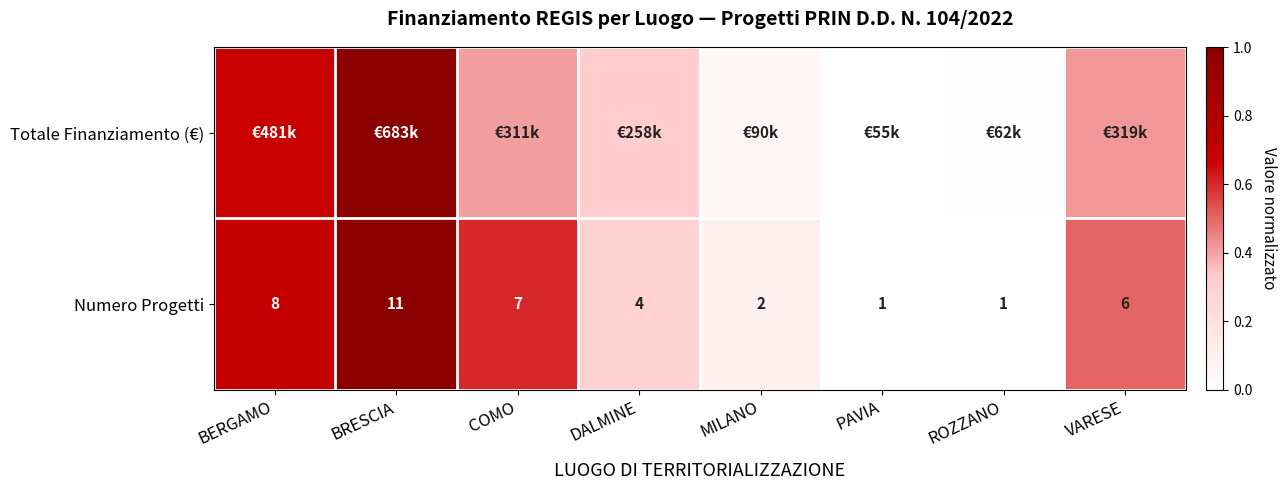

At which label does Numero Progetti first exceed 6?

BERGAMO